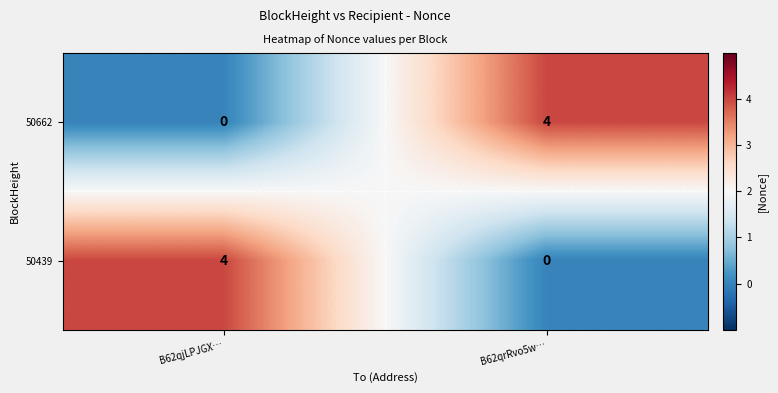

At which label is 50662 closest to 2?

B62qjLPJGX…